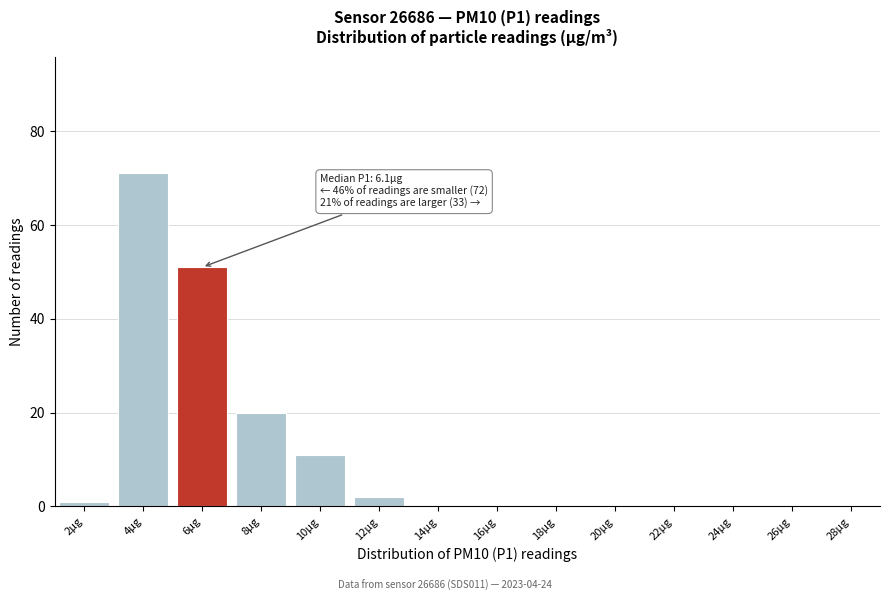

Reading left to right, transcribe all the data shown in this chart.

2µg=1	4µg=71	6µg=51	8µg=20	10µg=11	12µg=2	14µg=0	16µg=0	18µg=0	20µg=0	22µg=0	24µg=0	26µg=0	28µg=0